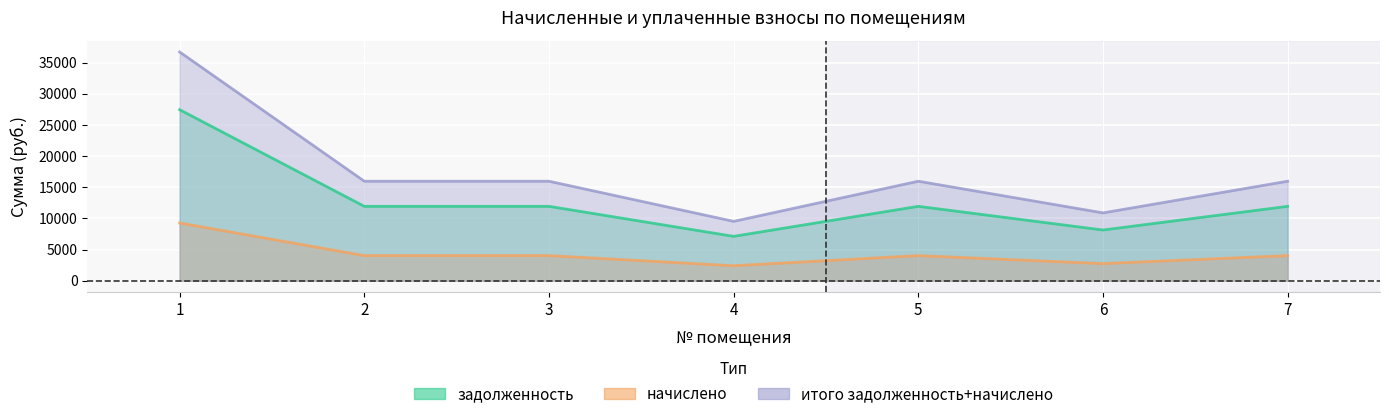

At how many categories does at least one series exceed 34777?

1